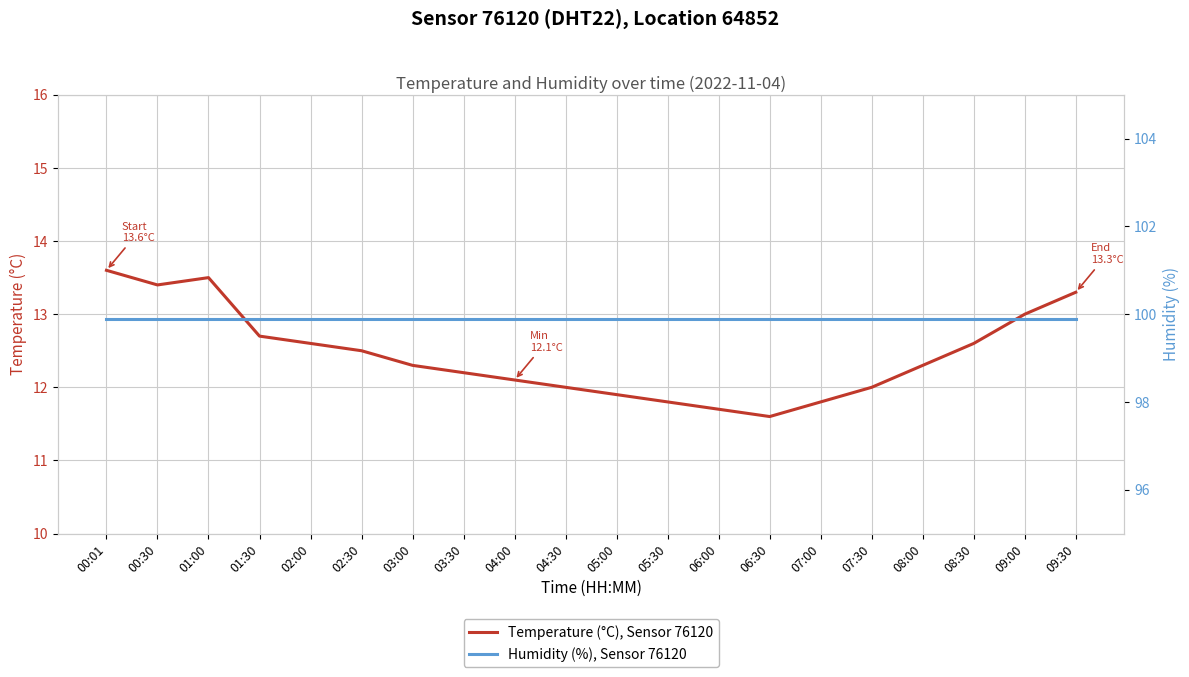

Reading left to right, transcribe all the data shown in this chart.

Temperature (°C), Sensor 76120: 13.6	13.4	13.5	12.7	12.6	12.5	12.3	12.2	12.1	12.0	11.9	11.8	11.7	11.6	11.8	12.0	12.3	12.6	13.0	13.3
Humidity (%), Sensor 76120: 99.9	99.9	99.9	99.9	99.9	99.9	99.9	99.9	99.9	99.9	99.9	99.9	99.9	99.9	99.9	99.9	99.9	99.9	99.9	99.9